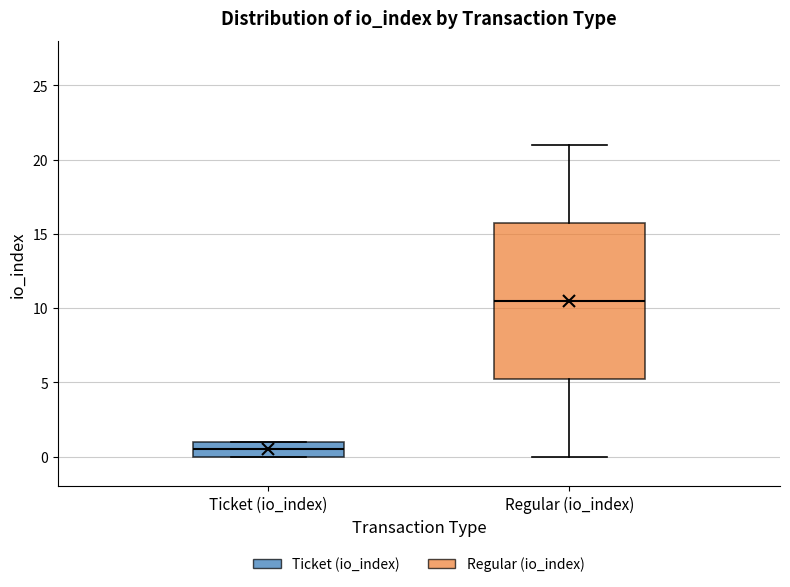

Where is the lower edge of the box for Regular (io_index) on the y-axis? The values are not printed on the chart, so give them approximately, as read against the axis.

5.5